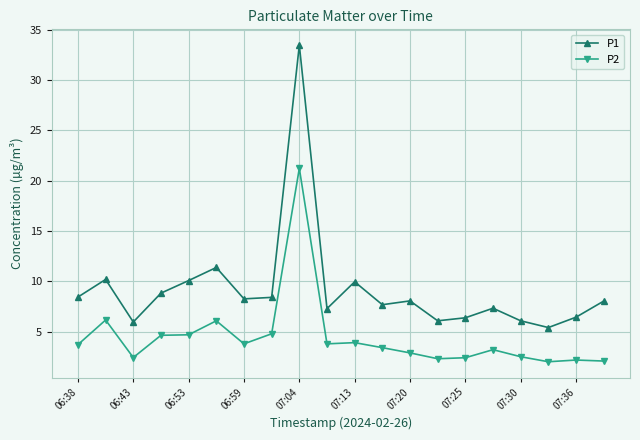

In P2, how many points are lower than both neighbors (excluding endpoints)?

5